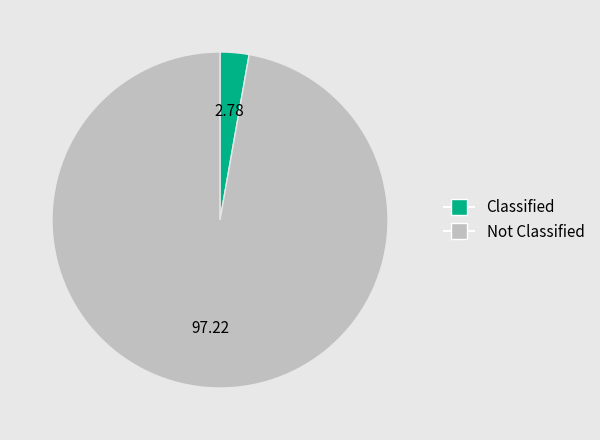

Which slice represents more than half of the pie?

Not Classified